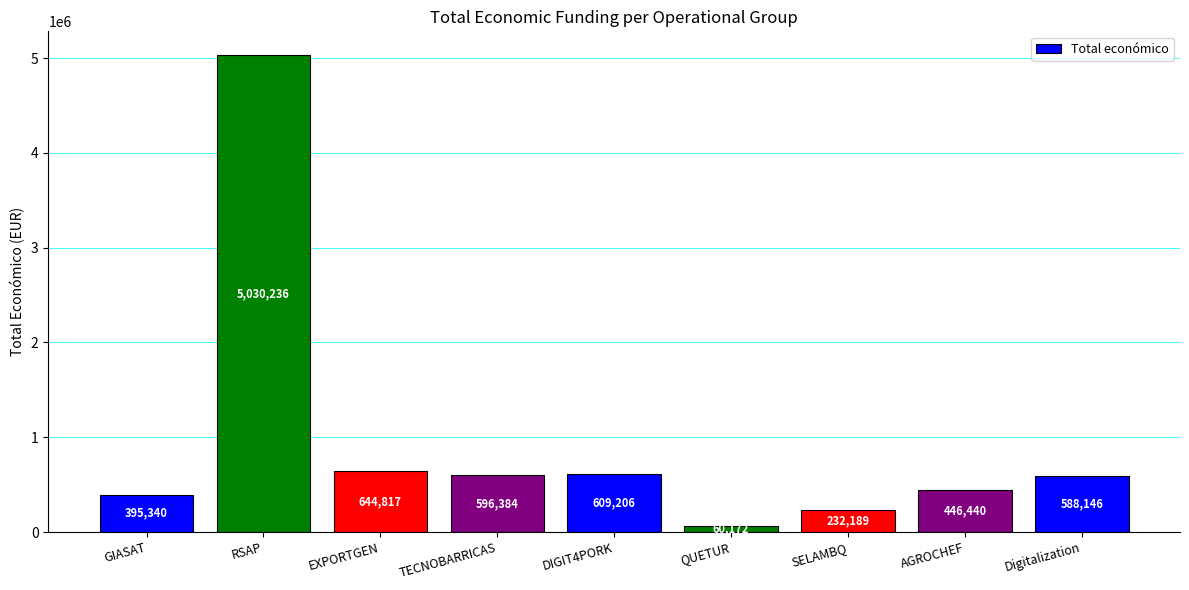

Rank the categories by value from lowest to highest.

QUETUR, SELAMBQ, GIASAT, AGROCHEF, Digitalization, TECNOBARRICAS, DIGIT4PORK, EXPORTGEN, RSAP